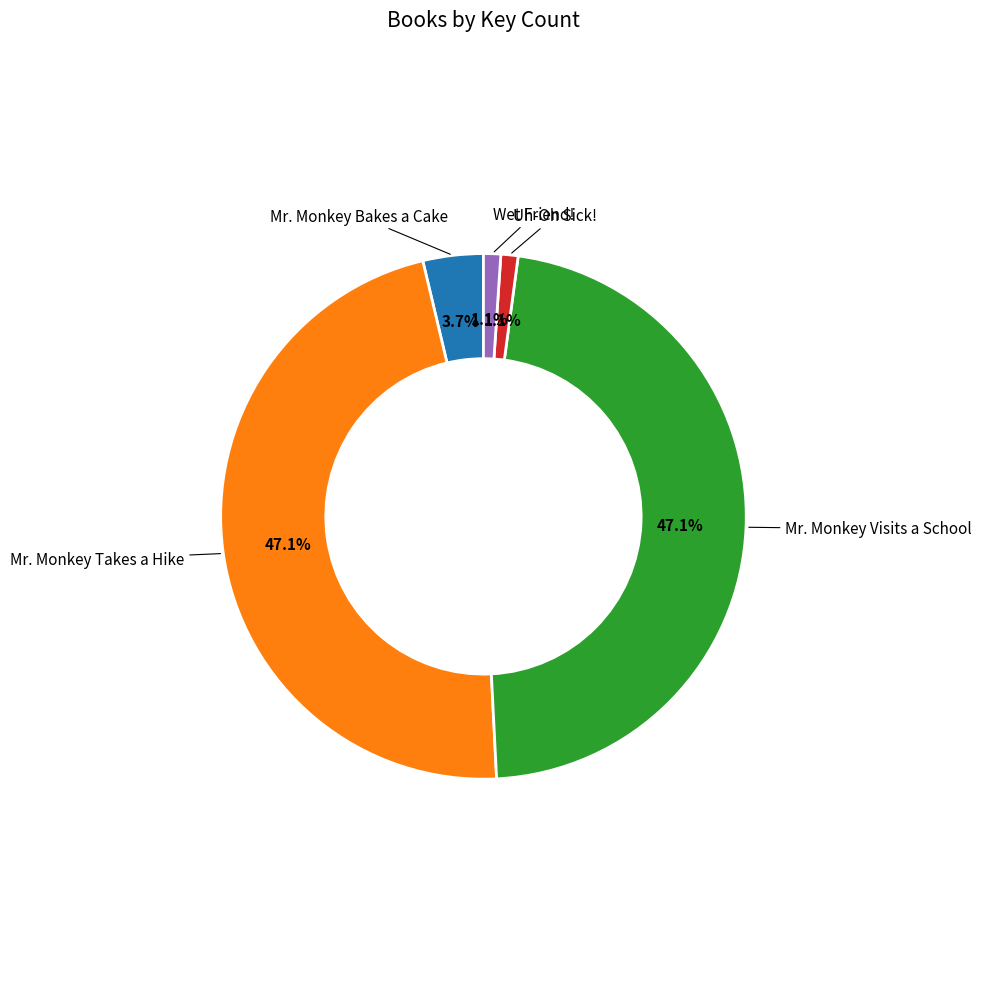

Does any single category account for the majority?

No